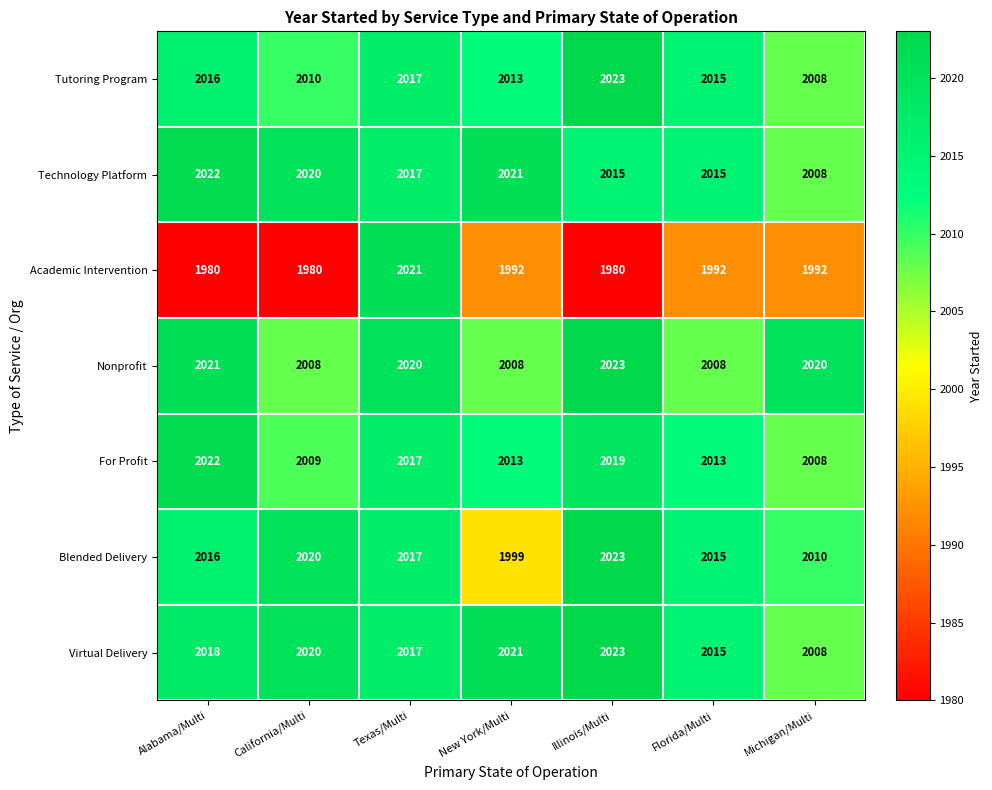

Read the Technology Platform value at California/Multi, to the nearest 10.

2020